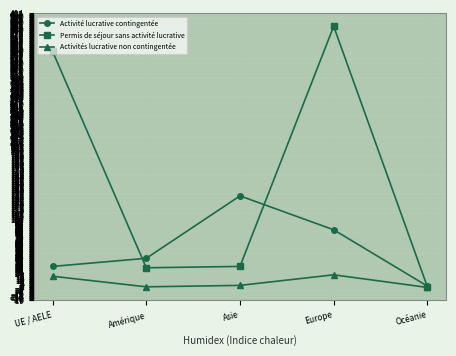

At how many categories does at least one series exceed 154?

2